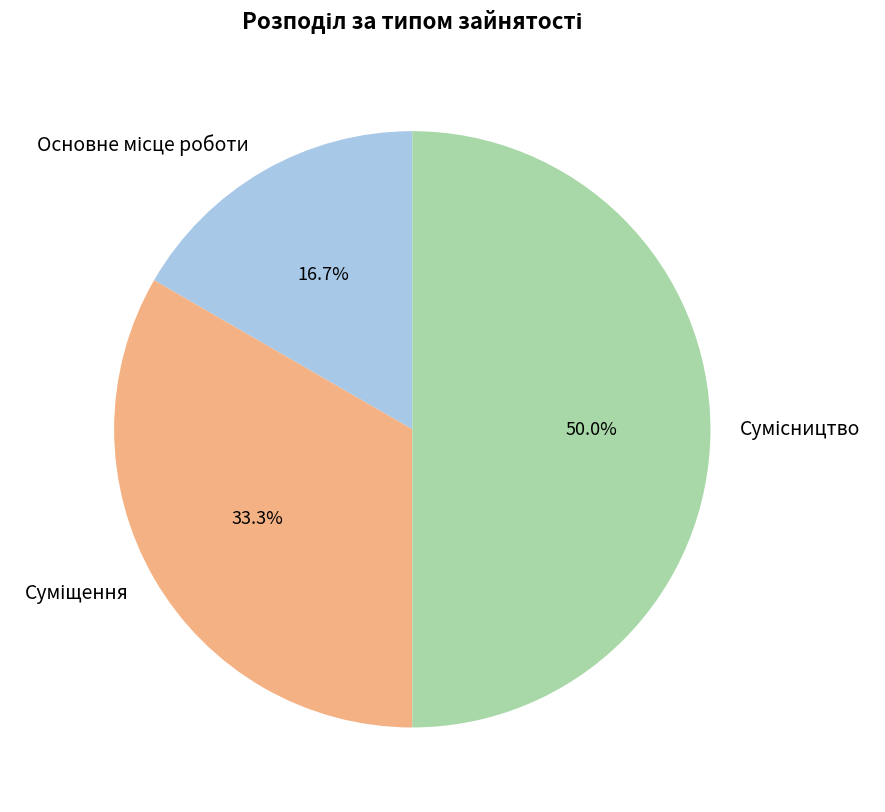

Which category has the smallest portion of the pie?

Основне місце роботи